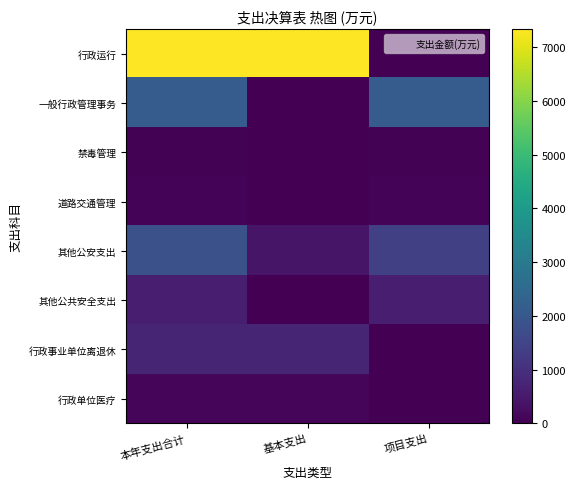

Reading left to right, transcribe all the data shown in this chart.

行政运行: 本年支出合计=7336.7	基本支出=7336.7	项目支出=0.0
一般行政管理事务: 本年支出合计=2141.2	基本支出=0.0	项目支出=2141.2
禁毒管理: 本年支出合计=30.0	基本支出=0.0	项目支出=30.0
道路交通管理: 本年支出合计=62.5	基本支出=0.0	项目支出=62.5
其他公安支出: 本年支出合计=1811.7	基本支出=410.8	项目支出=1400.9
其他公共安全支出: 本年支出合计=615.5	基本支出=0.0	项目支出=615.5
行政事业单位离退休: 本年支出合计=758.5	基本支出=758.5	项目支出=0.0
行政单位医疗: 本年支出合计=108.8	基本支出=108.8	项目支出=0.0